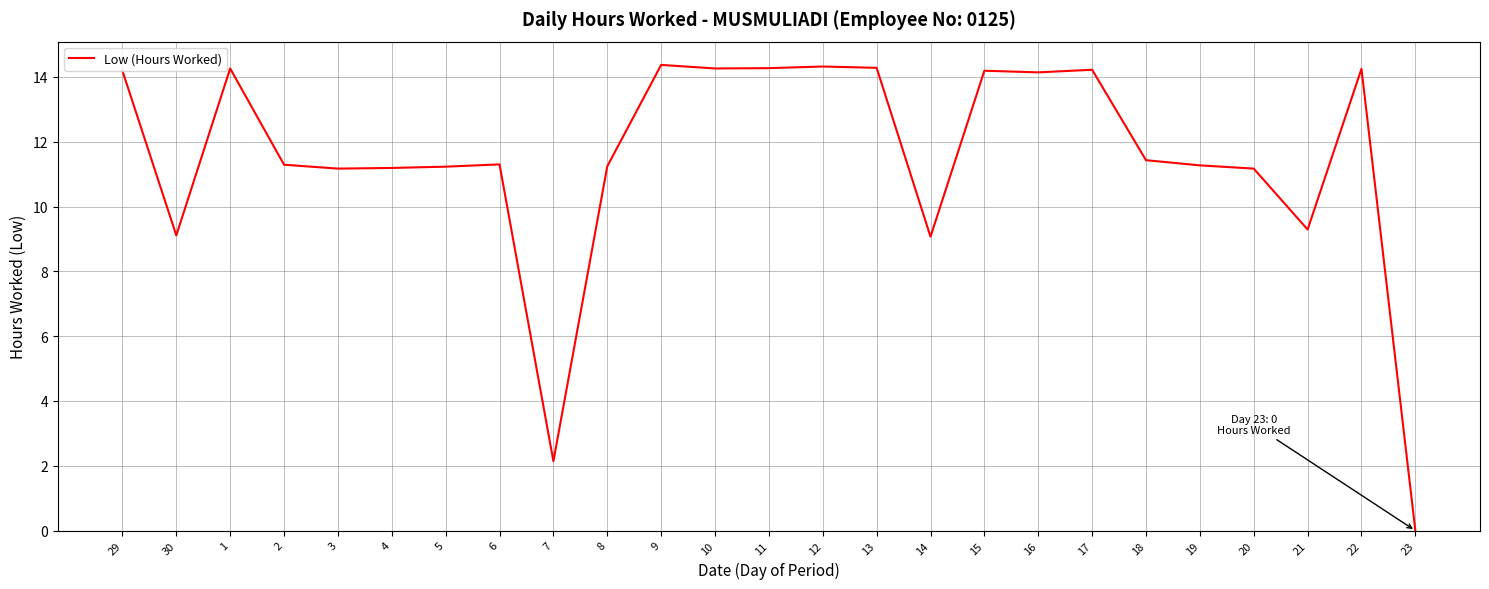

The chart shows a value of 5.5 at 1. True or false?

False